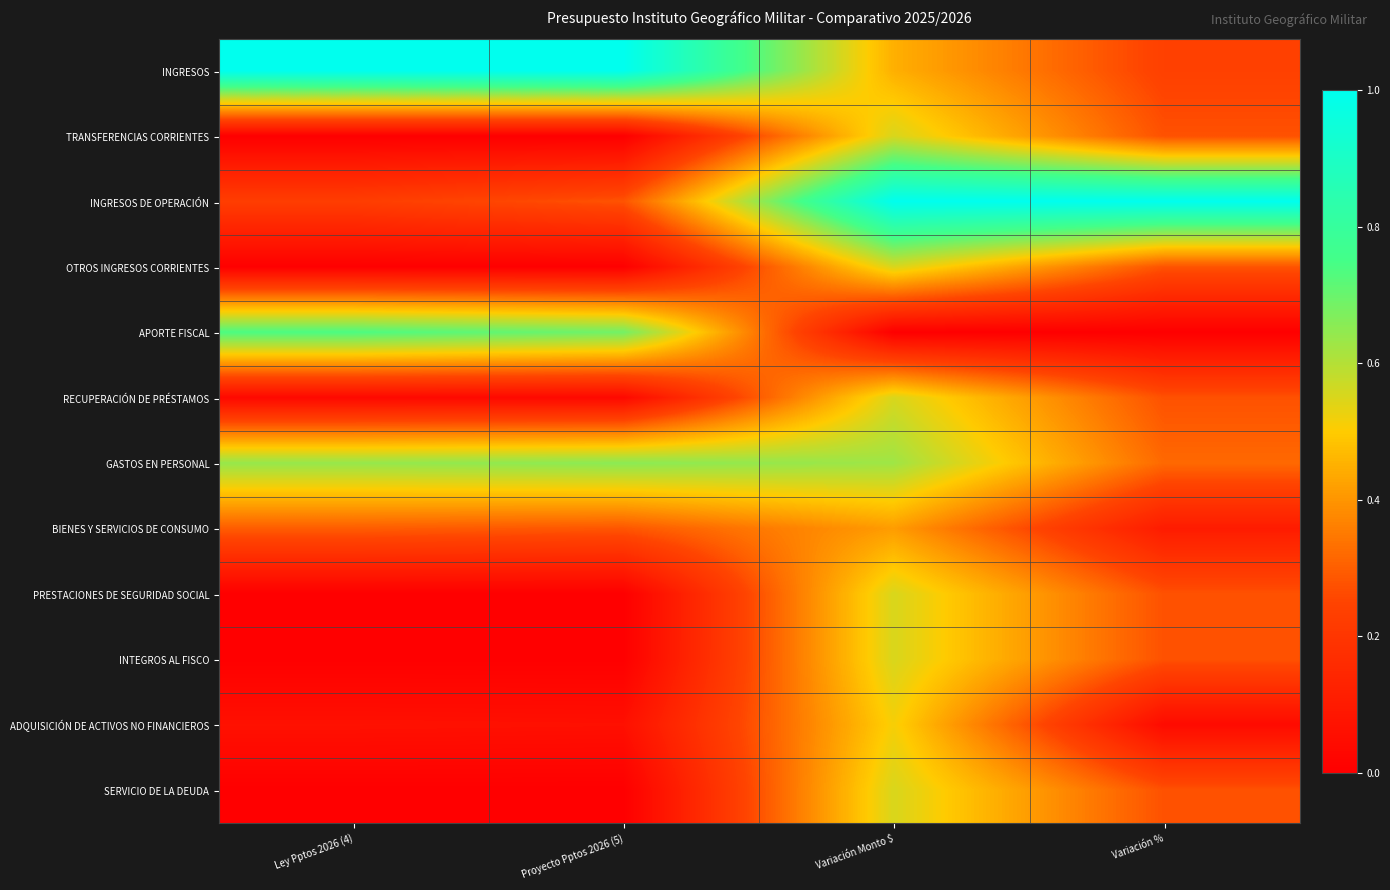

Reading left to right, list all the values displayed in this chart.

INGRESOS: Ley Pptos 2026 (4)=1.0	Proyecto Pptos 2026 (5)=1.0	Variación Monto $=0.4	Variación %=0.2
TRANSFERENCIAS CORRIENTES: Ley Pptos 2026 (4)=0.0	Proyecto Pptos 2026 (5)=0.0	Variación Monto $=0.6	Variación %=0.3
INGRESOS DE OPERACIÓN: Ley Pptos 2026 (4)=0.2	Proyecto Pptos 2026 (5)=0.3	Variación Monto $=1.0	Variación %=1.0
OTROS INGRESOS CORRIENTES: Ley Pptos 2026 (4)=0.0	Proyecto Pptos 2026 (5)=0.0	Variación Monto $=0.6	Variación %=0.3
APORTE FISCAL: Ley Pptos 2026 (4)=0.7	Proyecto Pptos 2026 (5)=0.7	Variación Monto $=0.0	Variación %=0.0
RECUPERACIÓN DE PRÉSTAMOS: Ley Pptos 2026 (4)=0.0	Proyecto Pptos 2026 (5)=0.0	Variación Monto $=0.6	Variación %=0.3
GASTOS EN PERSONAL: Ley Pptos 2026 (4)=0.6	Proyecto Pptos 2026 (5)=0.7	Variación Monto $=0.6	Variación %=0.3
BIENES Y SERVICIOS DE CONSUMO: Ley Pptos 2026 (4)=0.3	Proyecto Pptos 2026 (5)=0.3	Variación Monto $=0.4	Variación %=0.1
PRESTACIONES DE SEGURIDAD SOCIAL: Ley Pptos 2026 (4)=0.0	Proyecto Pptos 2026 (5)=0.0	Variación Monto $=0.6	Variación %=0.3
INTEGROS AL FISCO: Ley Pptos 2026 (4)=0.0	Proyecto Pptos 2026 (5)=0.0	Variación Monto $=0.6	Variación %=0.3
ADQUISICIÓN DE ACTIVOS NO FINANCIEROS: Ley Pptos 2026 (4)=0.1	Proyecto Pptos 2026 (5)=0.1	Variación Monto $=0.5	Variación %=0.0
SERVICIO DE LA DEUDA: Ley Pptos 2026 (4)=0.0	Proyecto Pptos 2026 (5)=0.0	Variación Monto $=0.6	Variación %=0.3